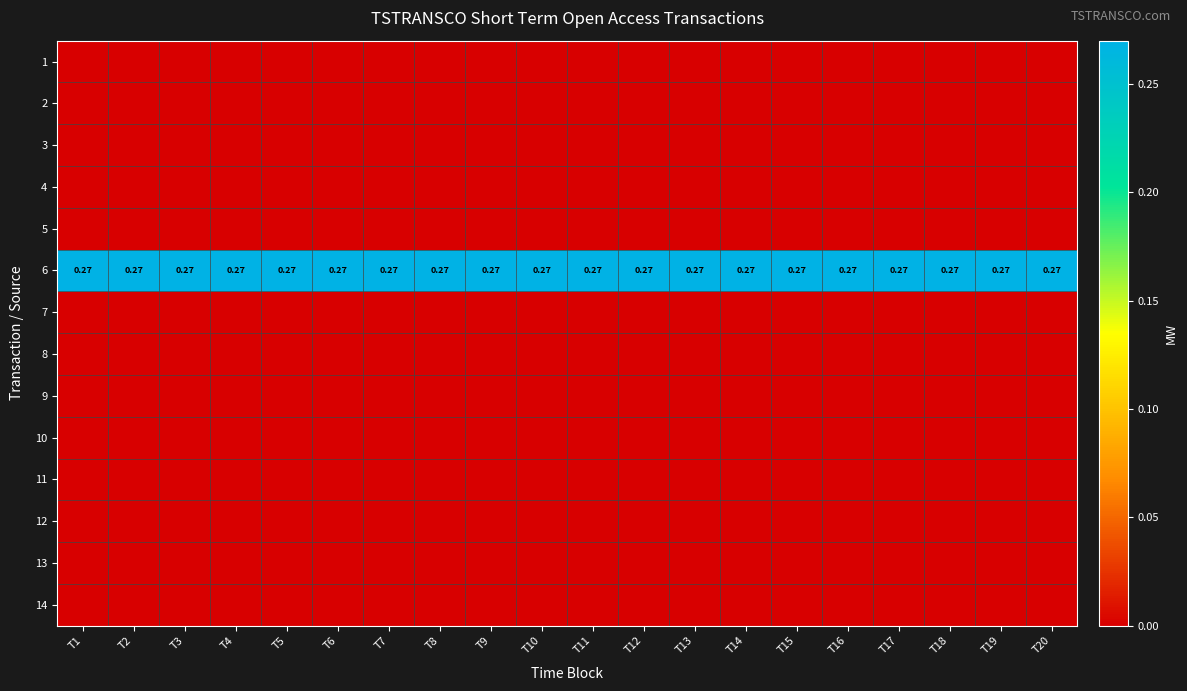

What is the difference between the highest and lowest values at T1?

0.3